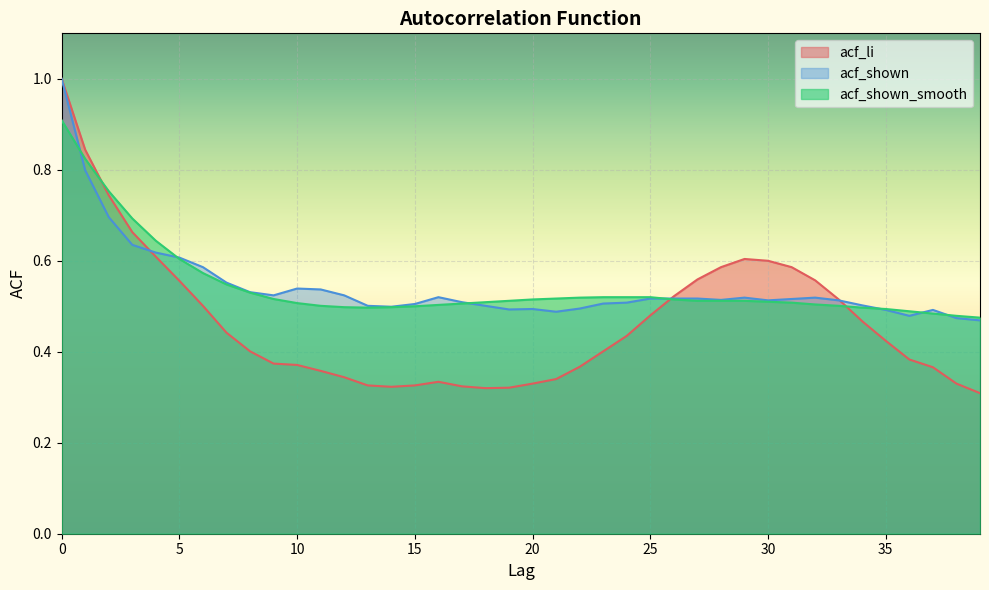

Which series has the largest total across all categories?

acf_shown_smooth